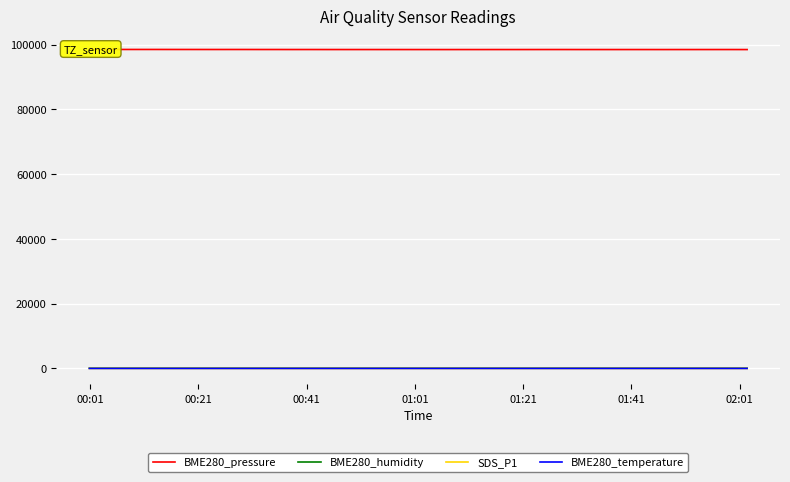

What is the label of the 37th point from the right?

01:01